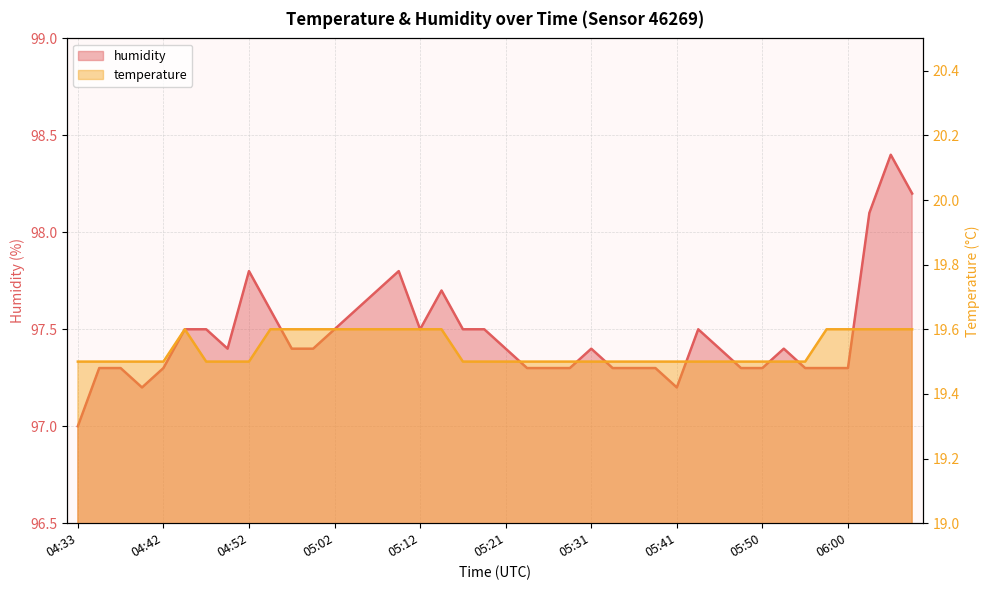

Which series has the largest total across all categories?

humidity